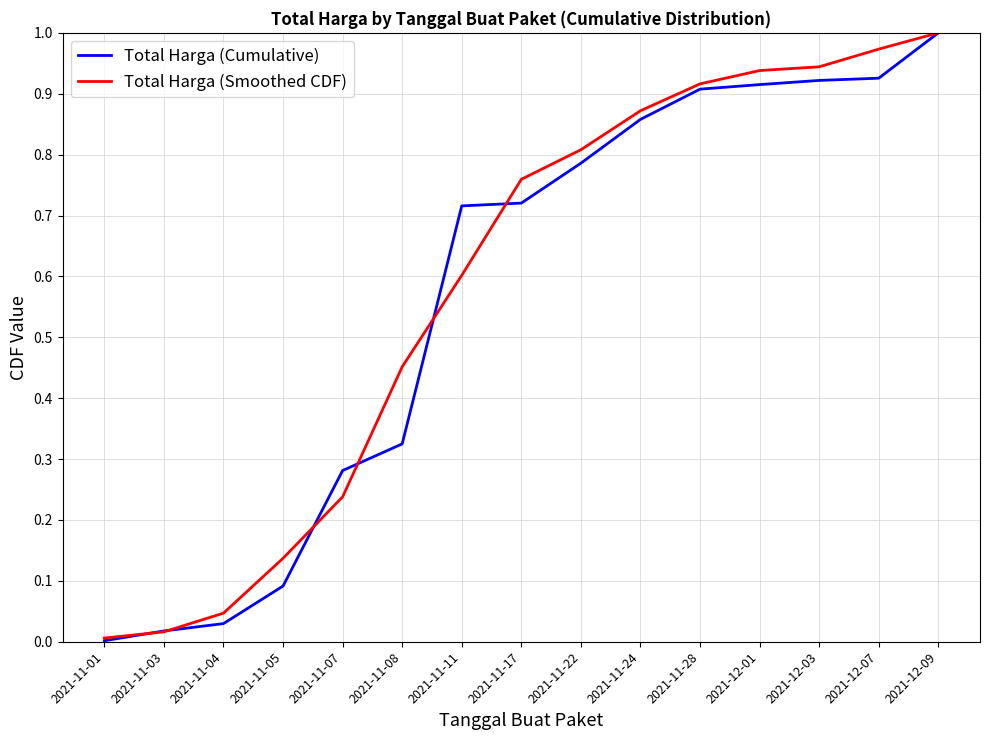

What position from the left is 2021-11-24?

10